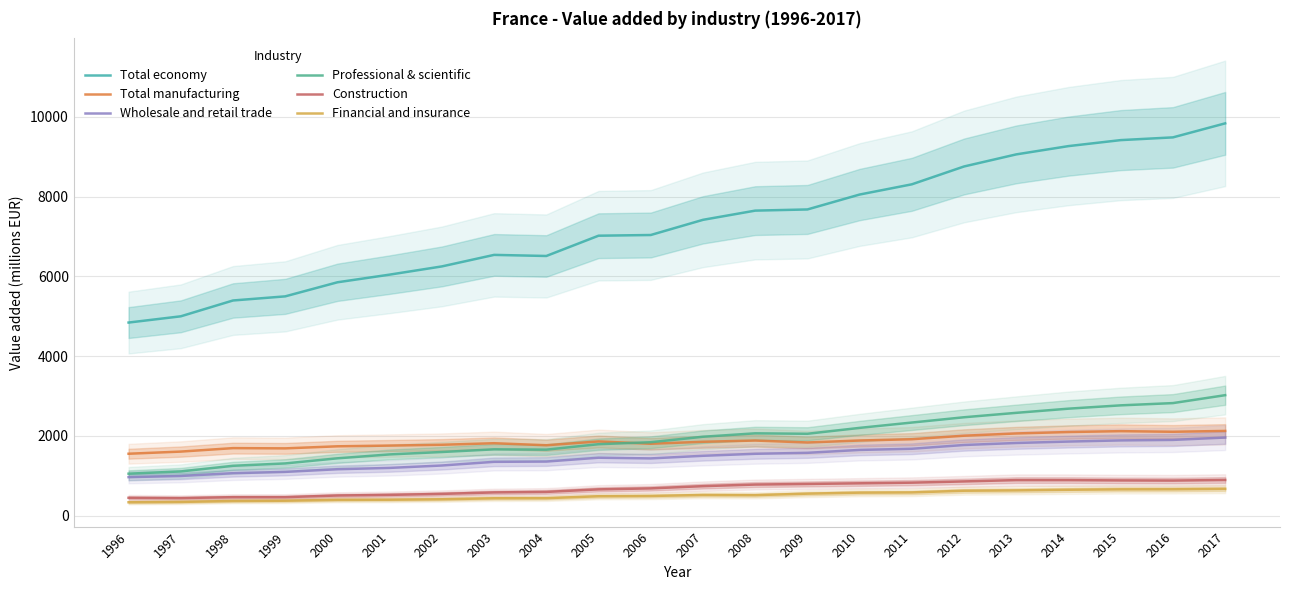

At which category is the sum across all series the highest?

2017